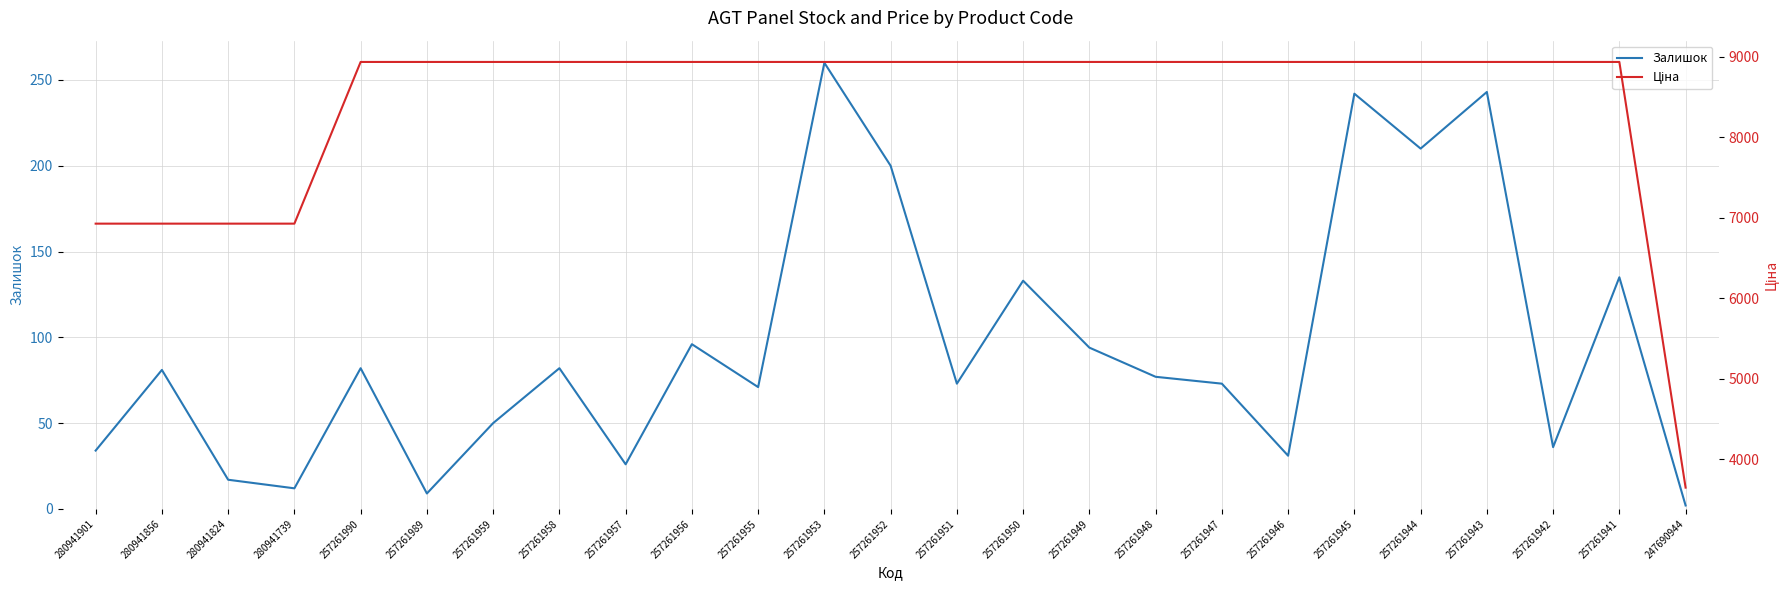

Reading left to right, transcribe all the data shown in this chart.

Залишок: 34.0	81.0	17.0	12.0	82.0	9.0	50.0	82.0	26.0	96.0	71.0	260.0	200.0	73.0	133.0	94.0	77.0	73.0	31.0	242.0	210.0	243.0	36.0	135.0	2.0
Ціна: 6925.7	6925.7	6925.7	6925.7	8934.1	8934.1	8934.1	8934.1	8934.1	8934.1	8934.1	8934.1	8934.1	8934.1	8934.1	8934.1	8934.1	8934.1	8934.1	8934.1	8934.1	8934.1	8934.1	8934.1	3646.5